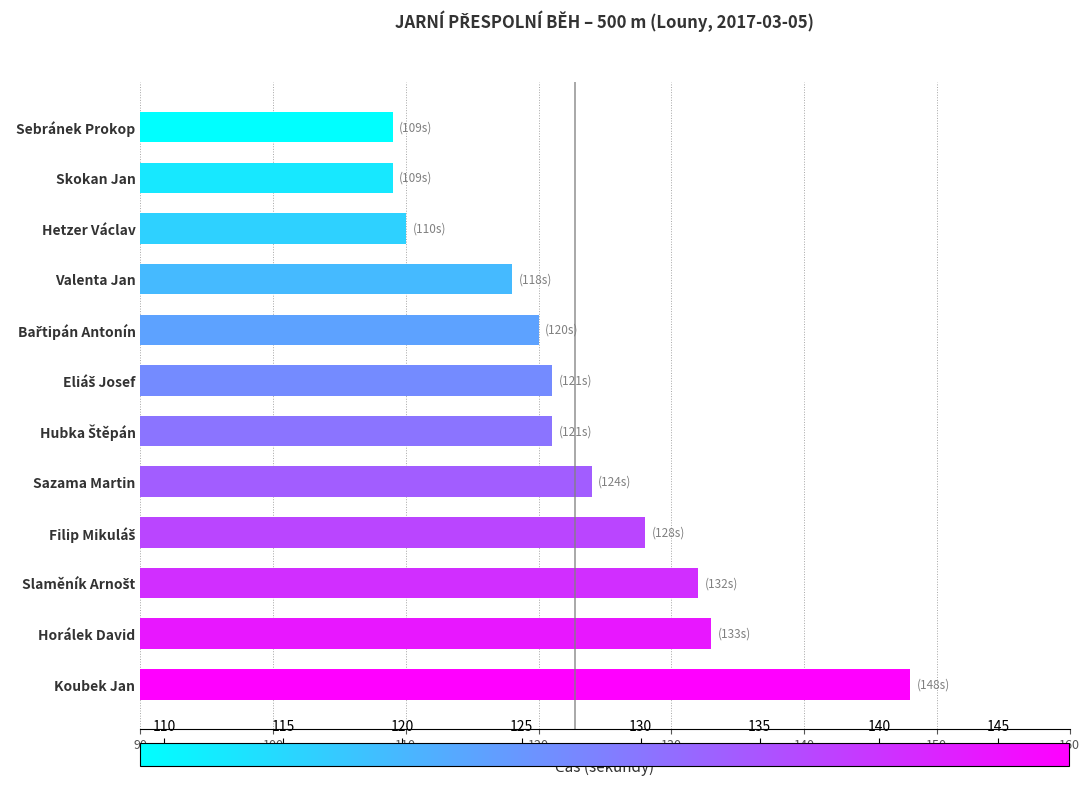

Reading top to bottom, list all the values displayed in this chart.

109	109	110	118	120	121	121	124	128	132	133	148